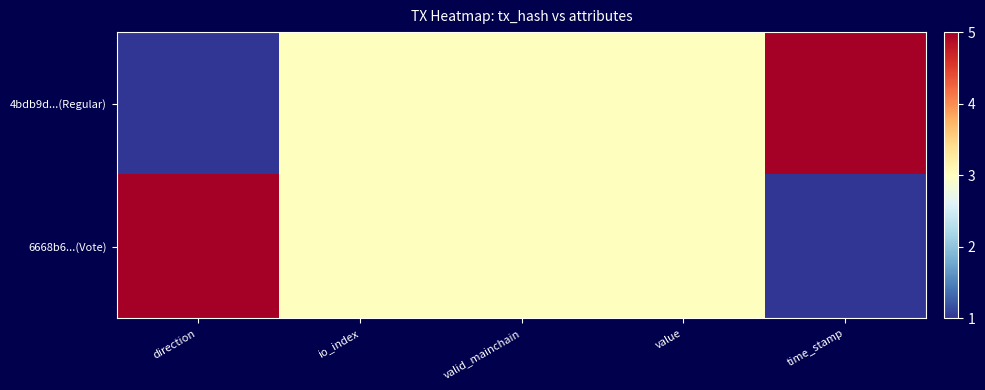

Rank the series at time_stamp from highest to lowest value.

4bdb9d...(Regular), 6668b6...(Vote)